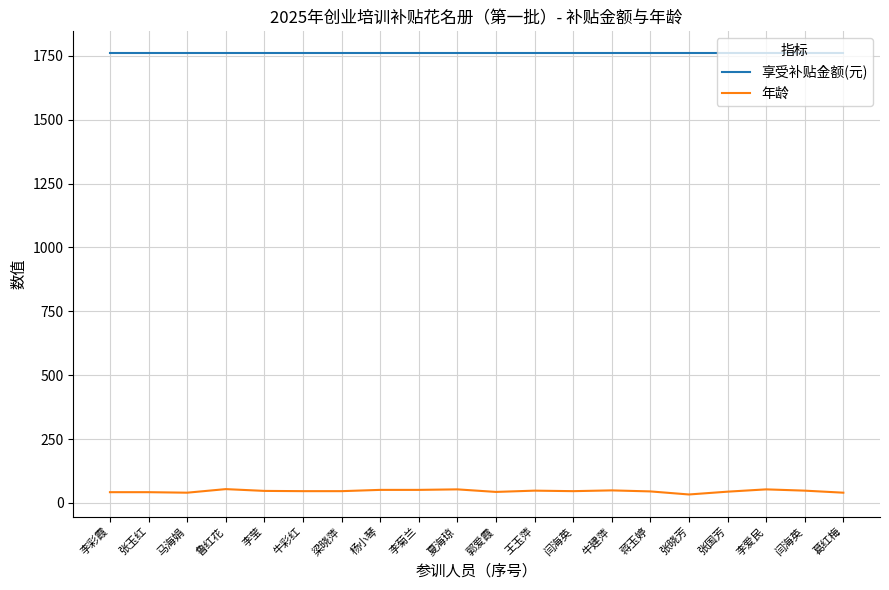

At 张玉红, list the series in order from smallest to largest.

年龄, 享受补贴金额(元)